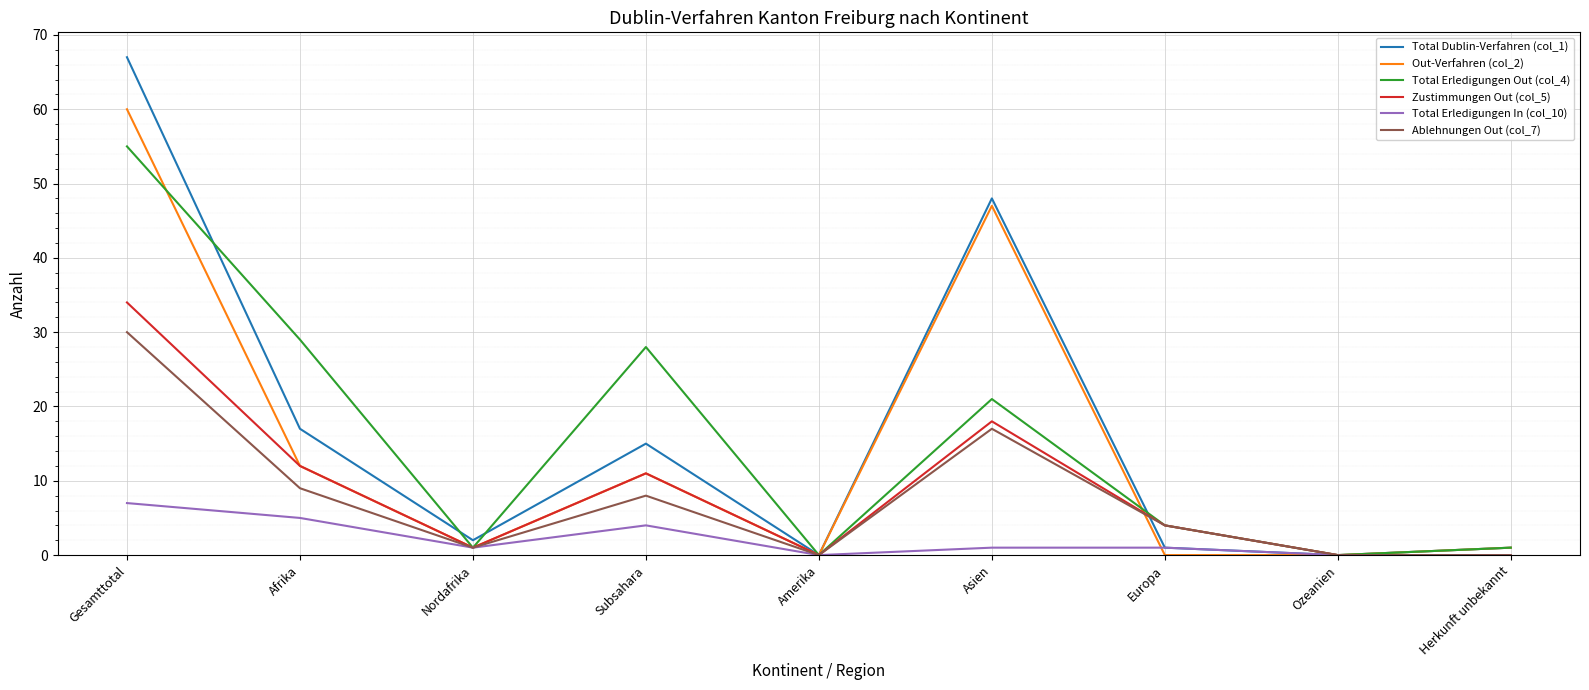

Rank the series by their maximum value, from highest to lowest.

Total Dublin-Verfahren (col_1), Out-Verfahren (col_2), Total Erledigungen Out (col_4), Zustimmungen Out (col_5), Ablehnungen Out (col_7), Total Erledigungen In (col_10)